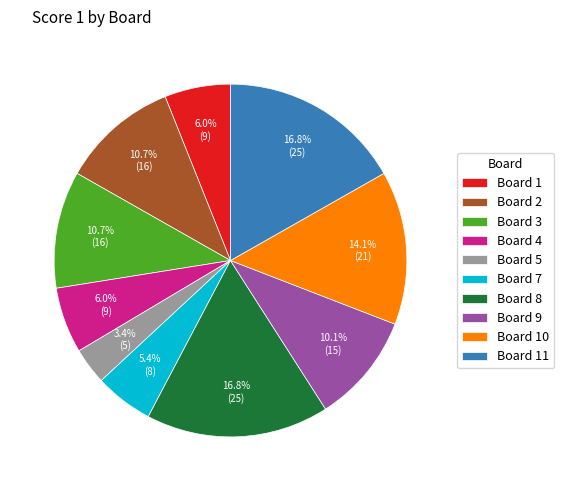

Which slice is the smallest?

Board 5